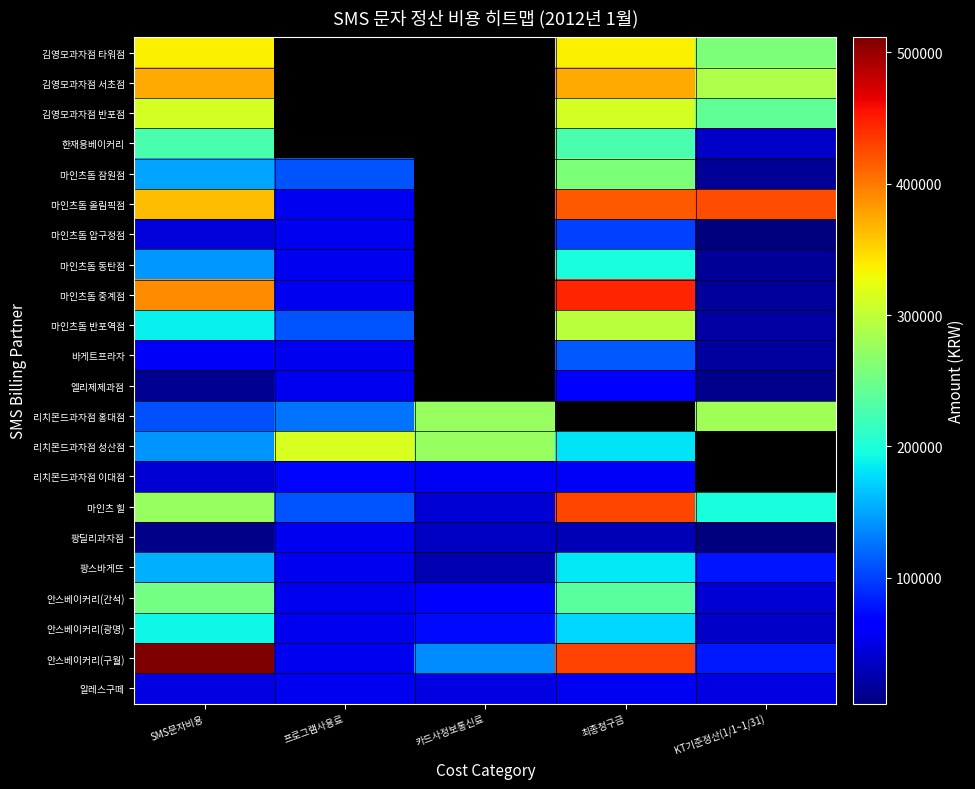

What is the minimum value shown in the chart?

4312.0